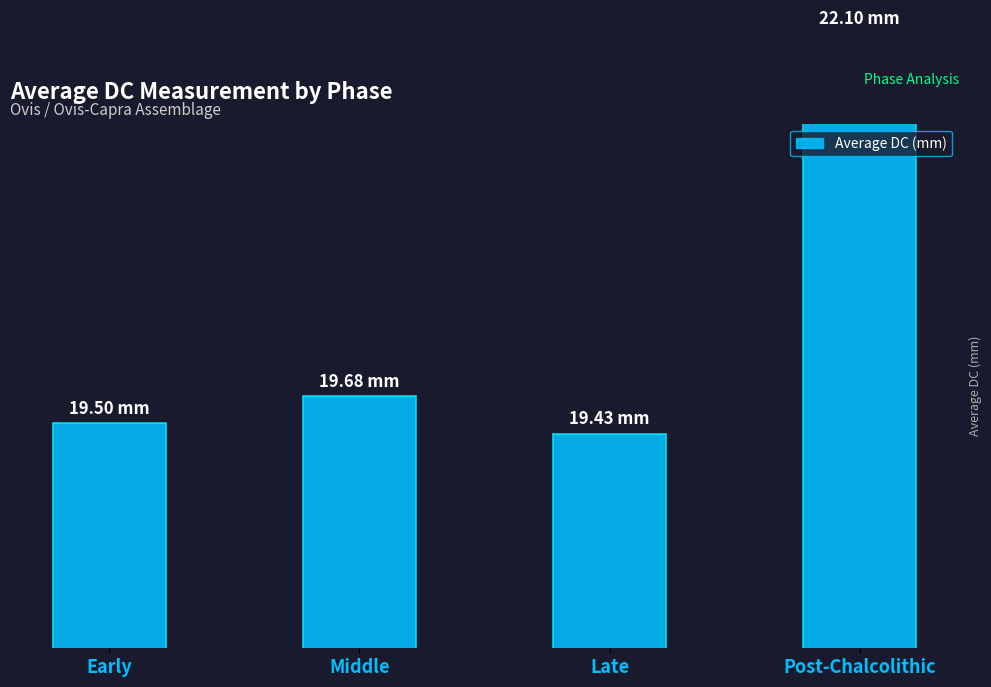

What is the sum of all values?

80.7